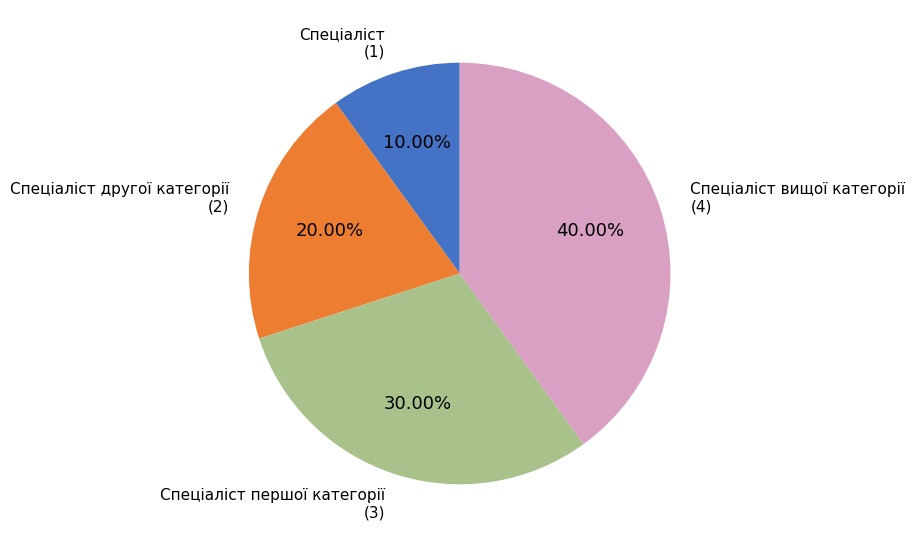

Rank the categories by value from lowest to highest.

Спеціаліст, Спеціаліст другої категорії, Спеціаліст першої категорії, Спеціаліст вищої категорії